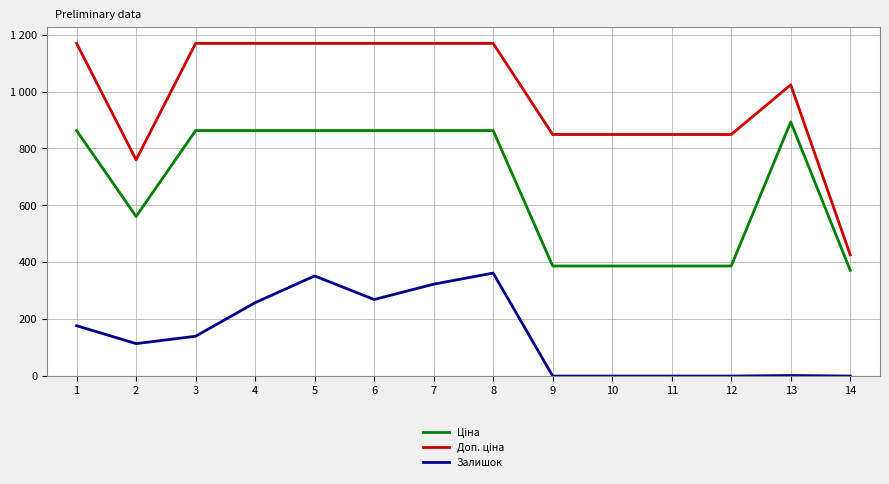

Does the chart display data point markers on the line(s)?

No